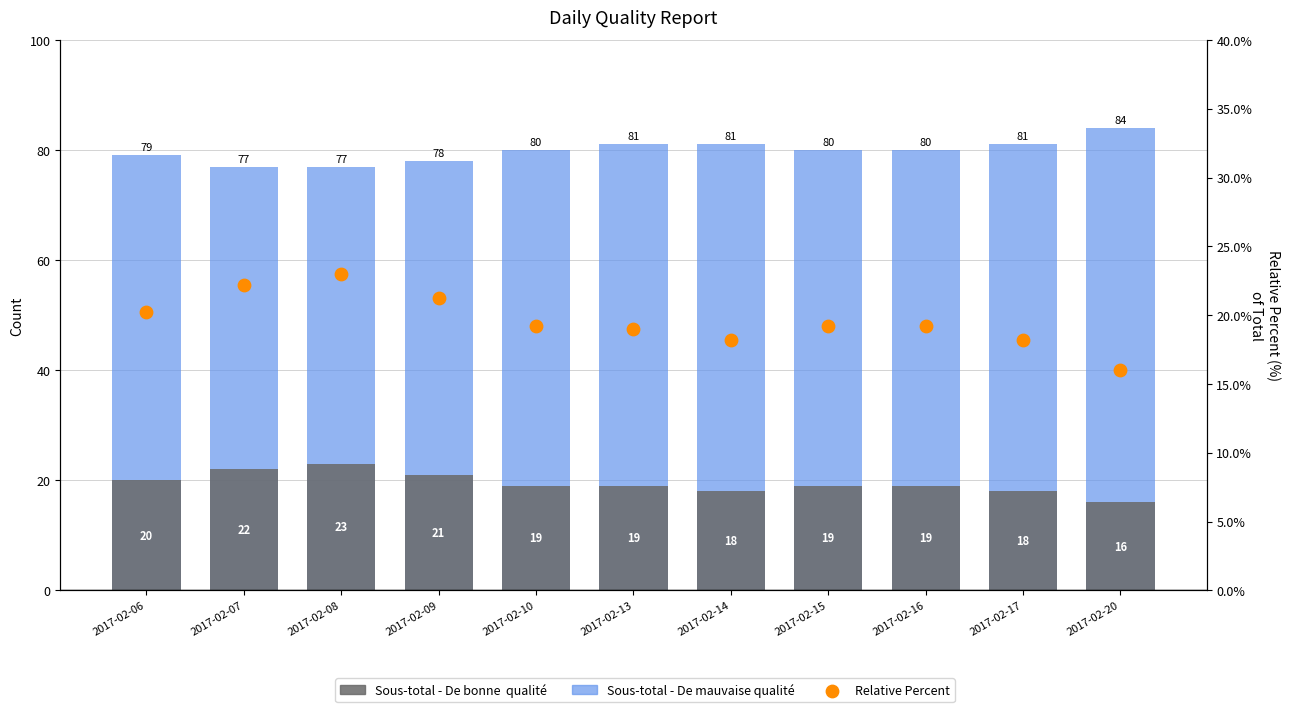

Which series contains the highest Y value?

Sous-total - De mauvaise qualité